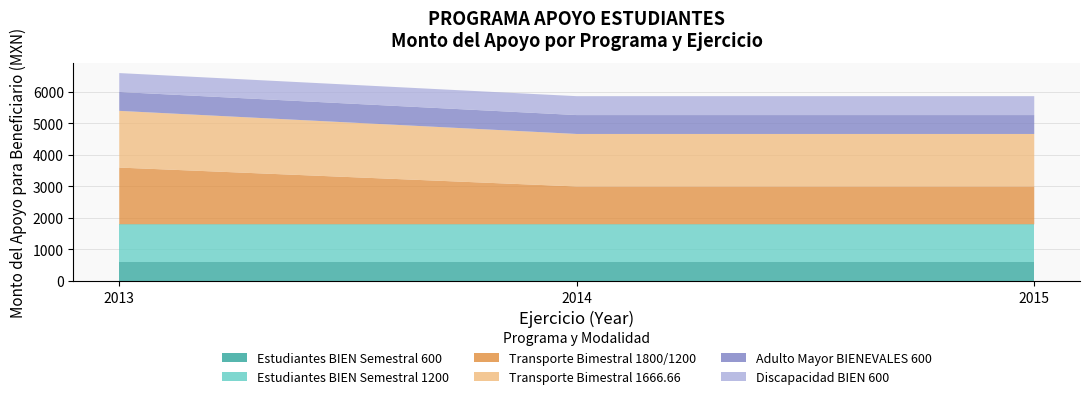

Reading left to right, list all the values displayed in this chart.

Semestral 600 (Estudiantes BIEN): 600.0	600.0	600.0
Semestral 1200 (Estudiantes BIEN): 1200.0	1200.0	1200.0
Bimestral Transporte 1800/1200: 1800.0	1200.0	1200.0
Bimestral Transporte 1666: 1800.0	1666.7	1666.7
Adulto Mayor BIENEVALES: 600.0	600.0	600.0
Discapacidad BIEN: 600.0	600.0	600.0